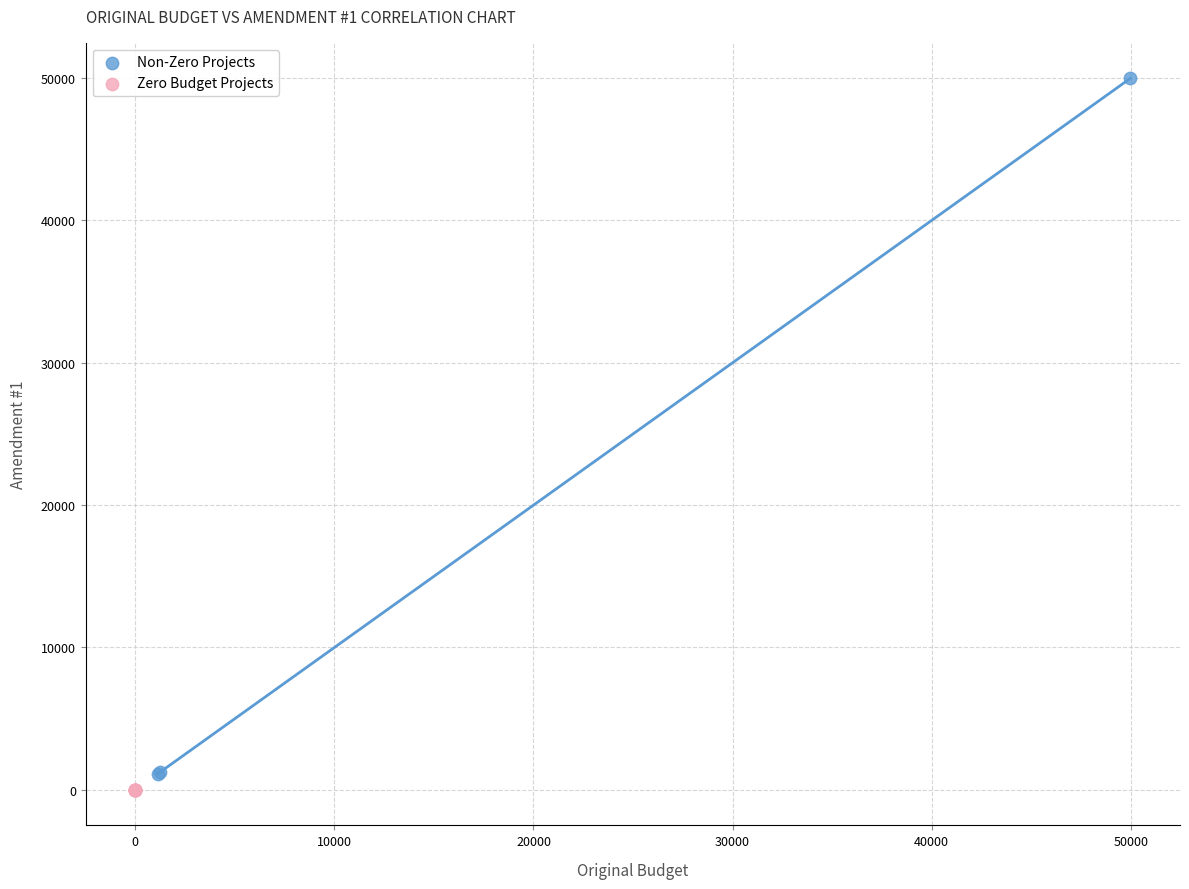

Which series reaches the maximum Y coordinate?

Non-Zero Projects